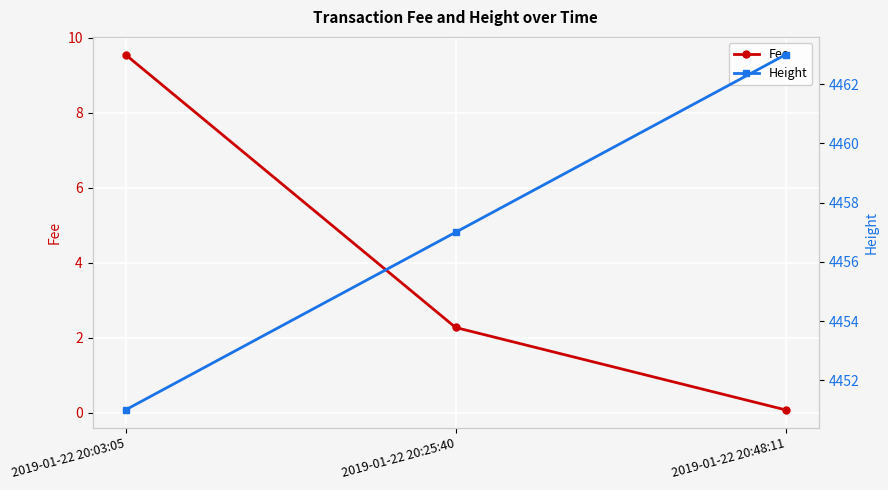

What is the value of the Height point at the 3rd from the left?

4463.0